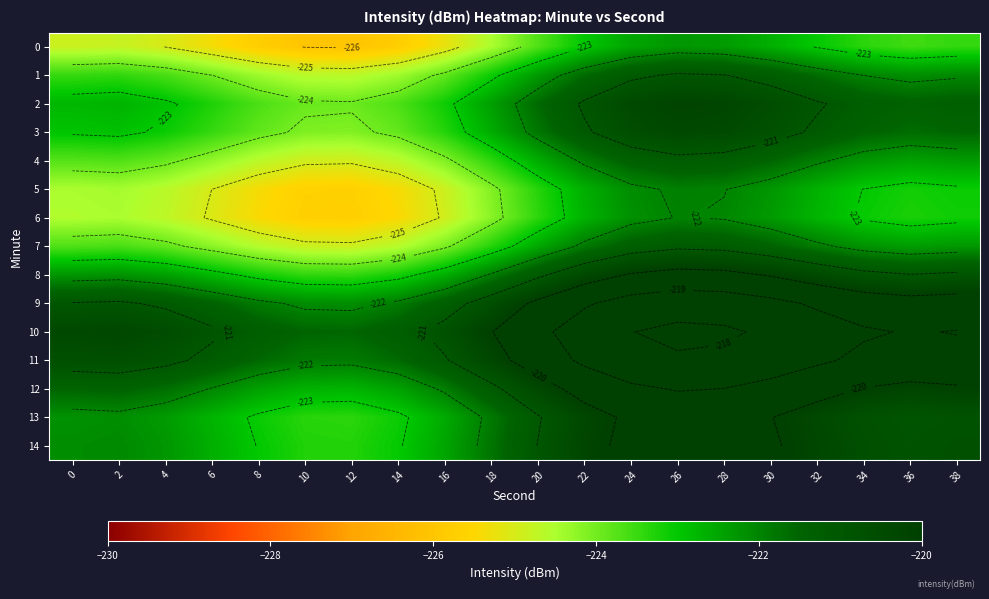

Rank the series by their maximum value, from highest to lowest.

10, 11, 9, 12, 14, 13, 8, 2, 3, 1, 7, 4, 5, 6, 0